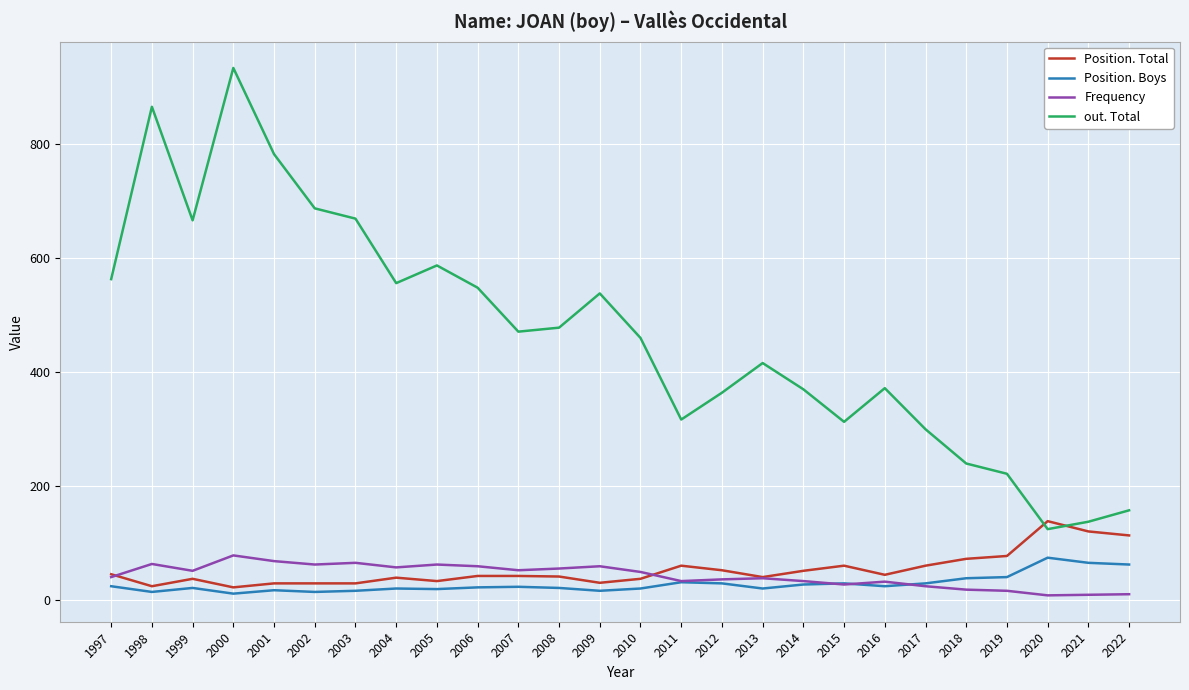

The Position. Boys series shows 75 at 2020. True or false?

True